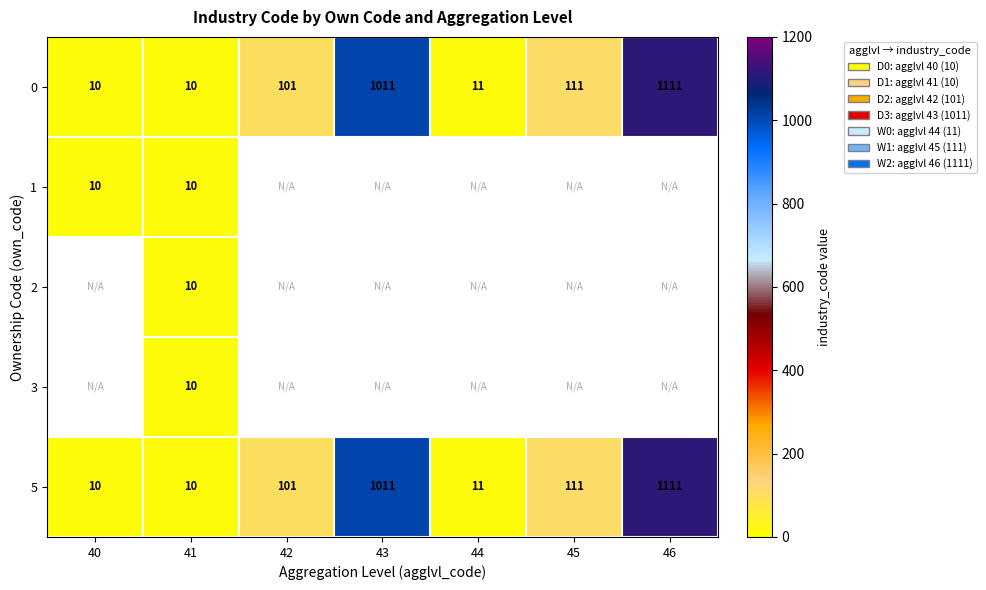

What is the maximum value for 0?

1111